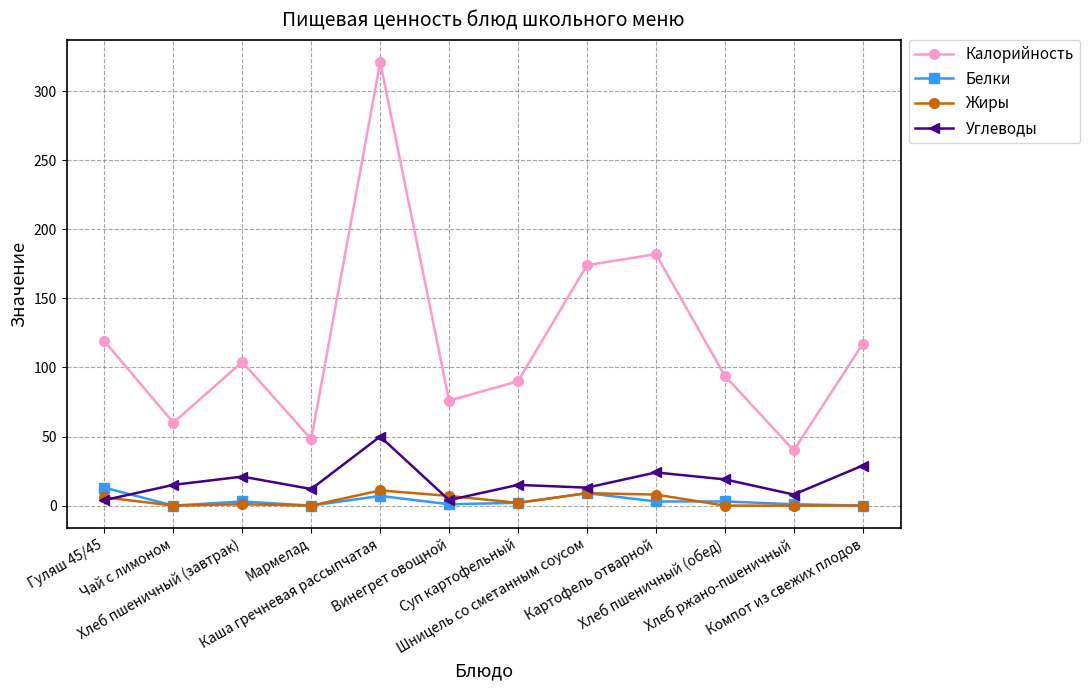

What is the maximum value shown in the chart?

321